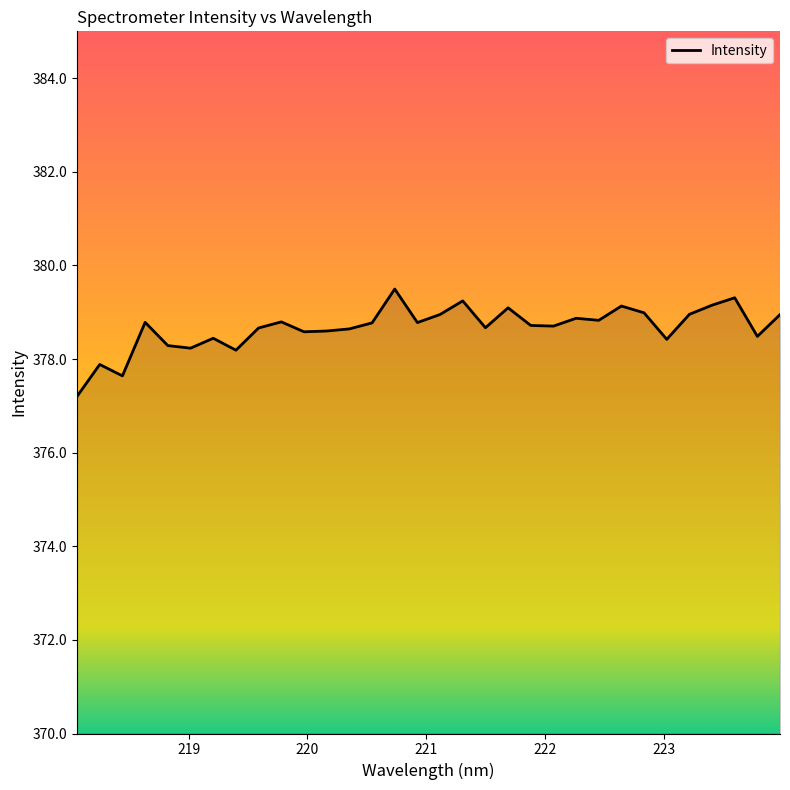

How many data points are less than 378?

3